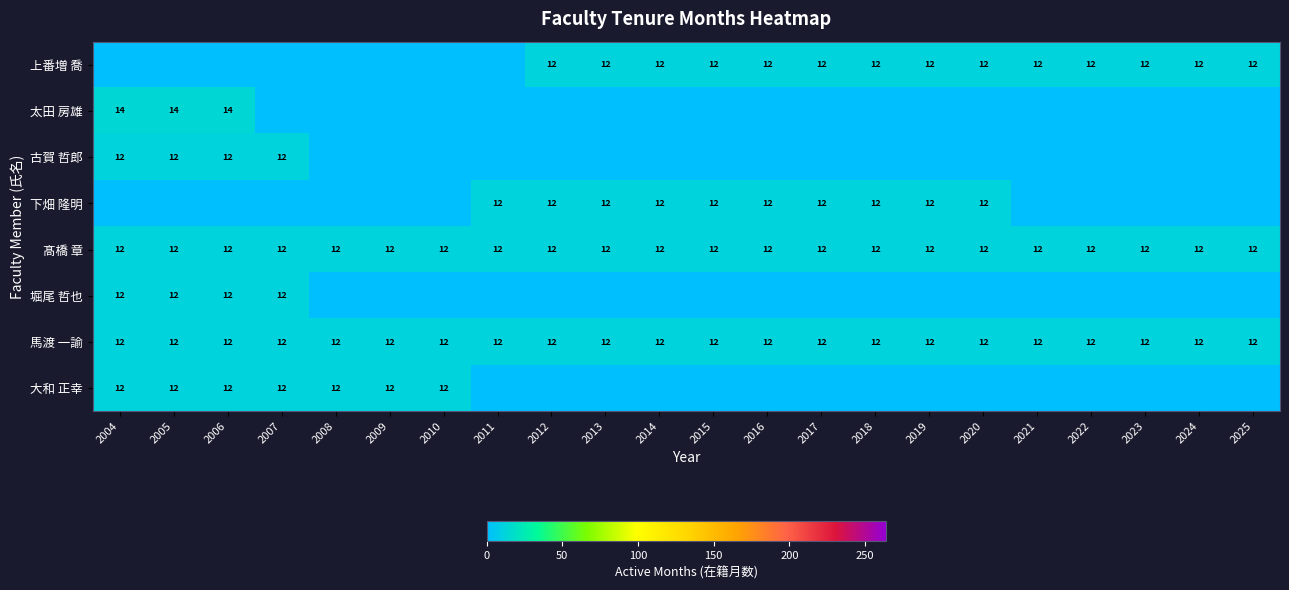

Is it true that 大和 正幸 equals 17 at 2009?

False